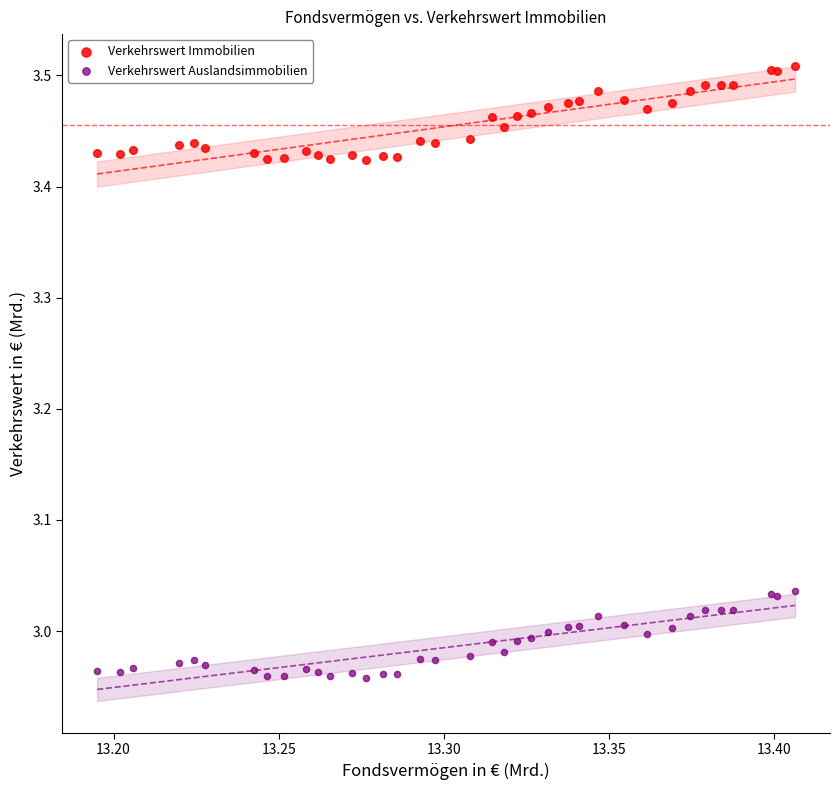

Which series has the largest Y range (max minus min)?

Verkehrswert Immobilien